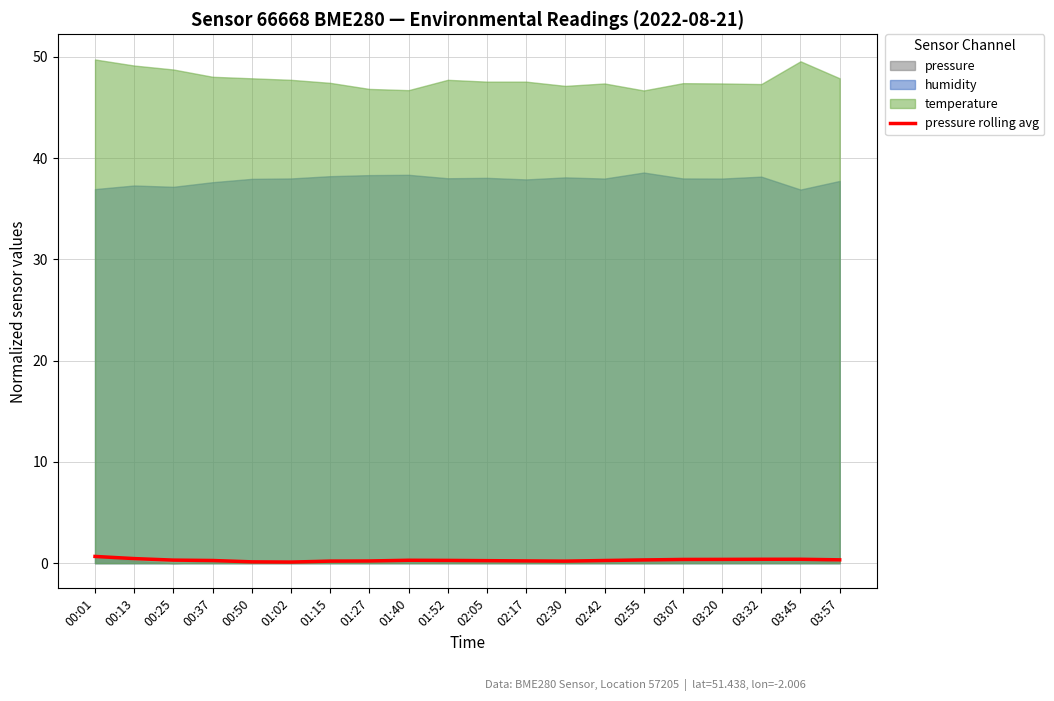

True or false: the data shows 0.2 at 02:17.

True